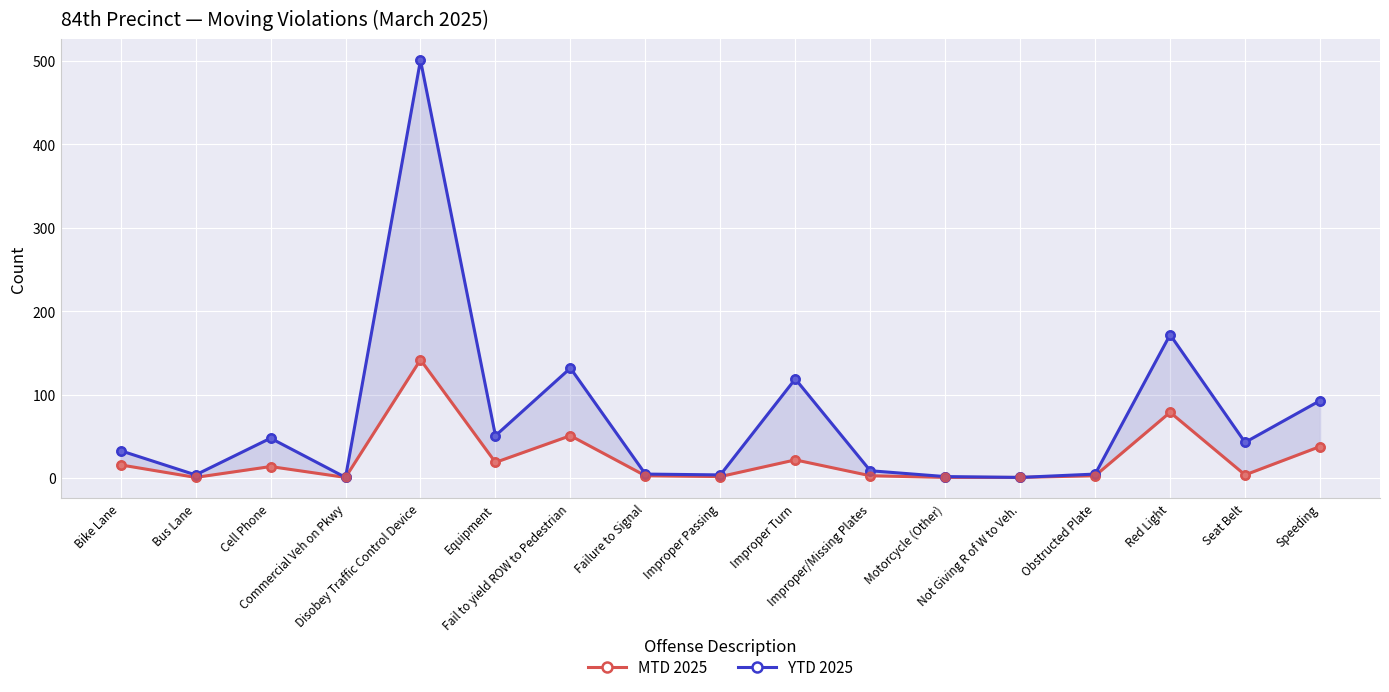

At which category is the sum across all series the highest?

Disobey Traffic Control Device